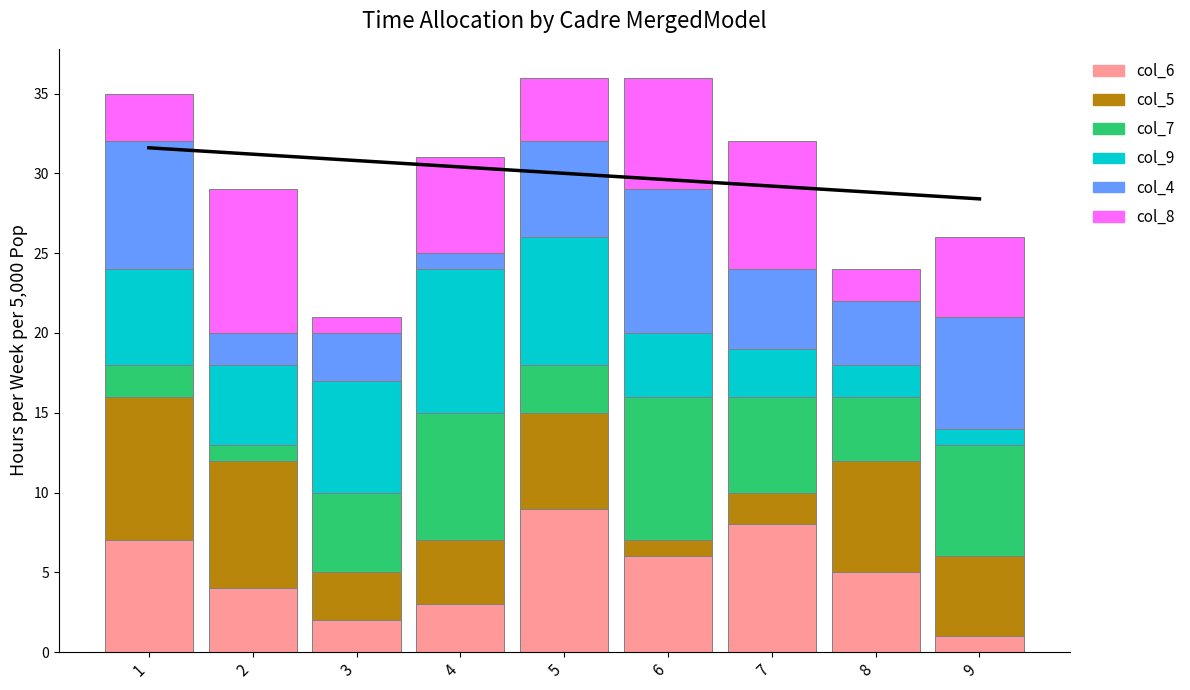

What are all the series names shown in the legend?

col_6, col_5, col_7, col_9, col_4, col_8